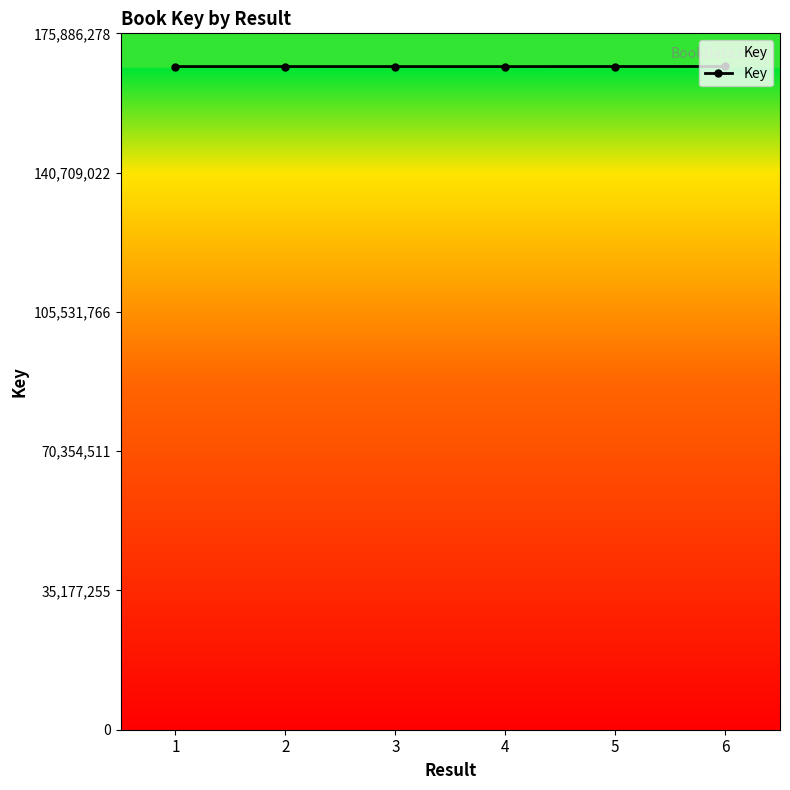

What is the sum of the values at 2 and 3?

334993230